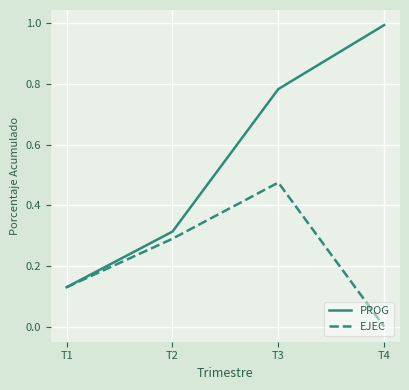

Is the value of EJEC at T3 greater than the value of PROG at T2?

Yes